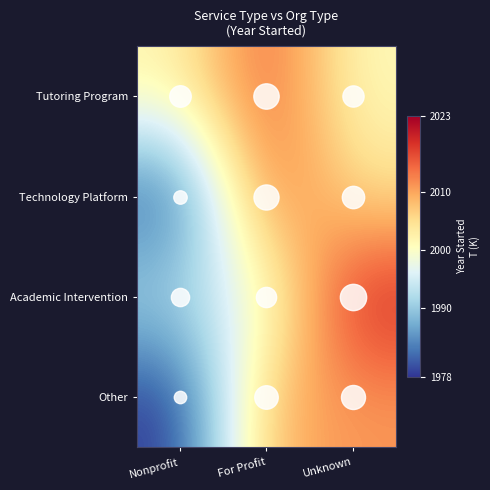

What is the spread (max minus min) of values at Unknown?

19